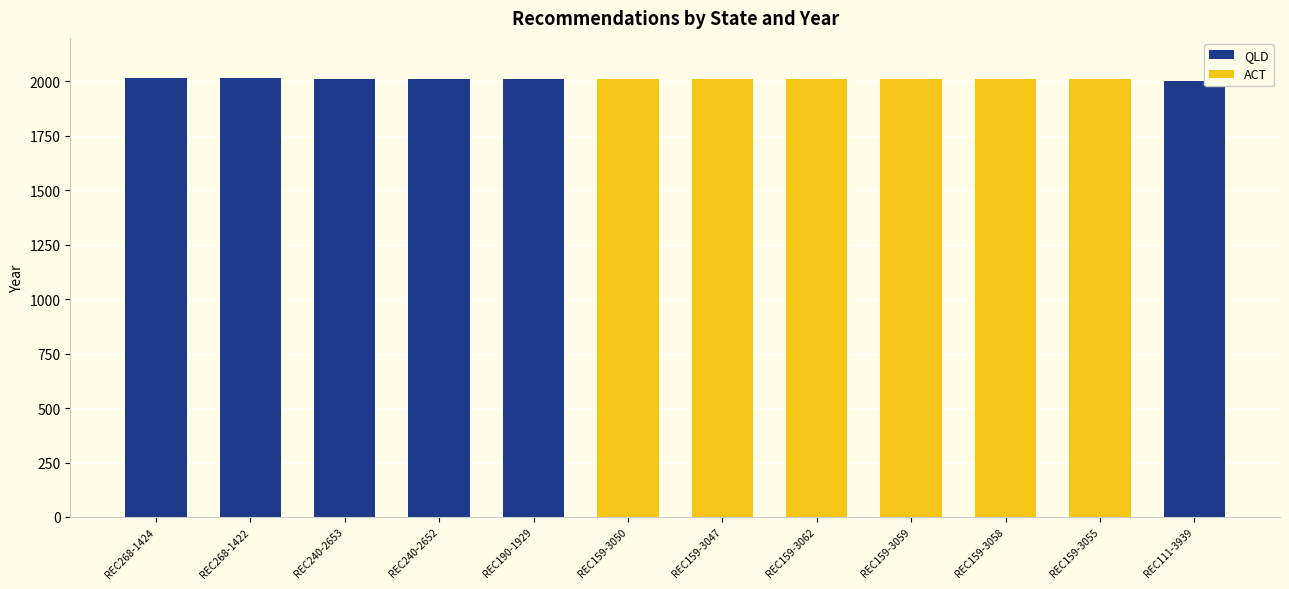

Is it true that QLD equals 1200 at REC190-1929?

False